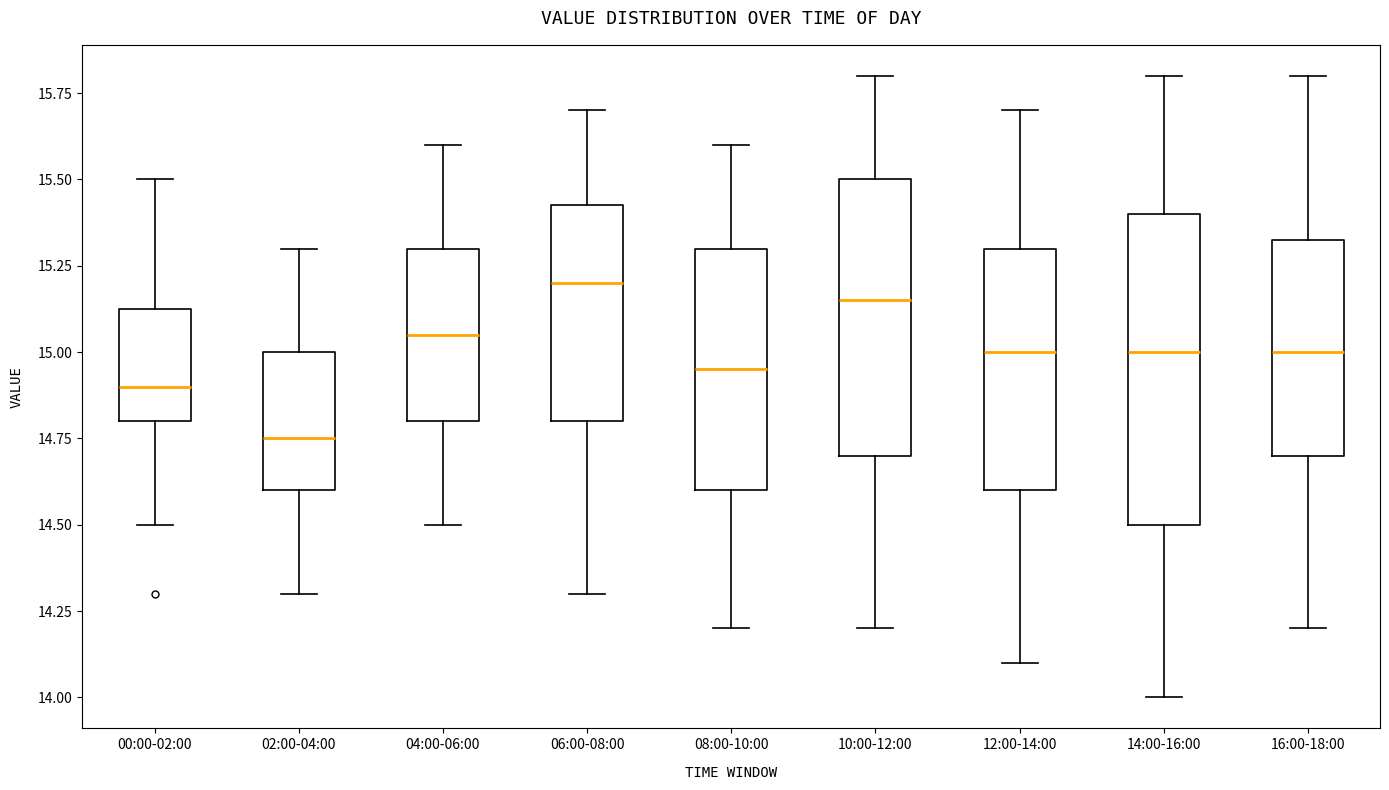

Where does the median line of the box for 14:00-16:00 sit on the y-axis? The values are not printed on the chart, so give them approximately, as read against the axis.

15.00